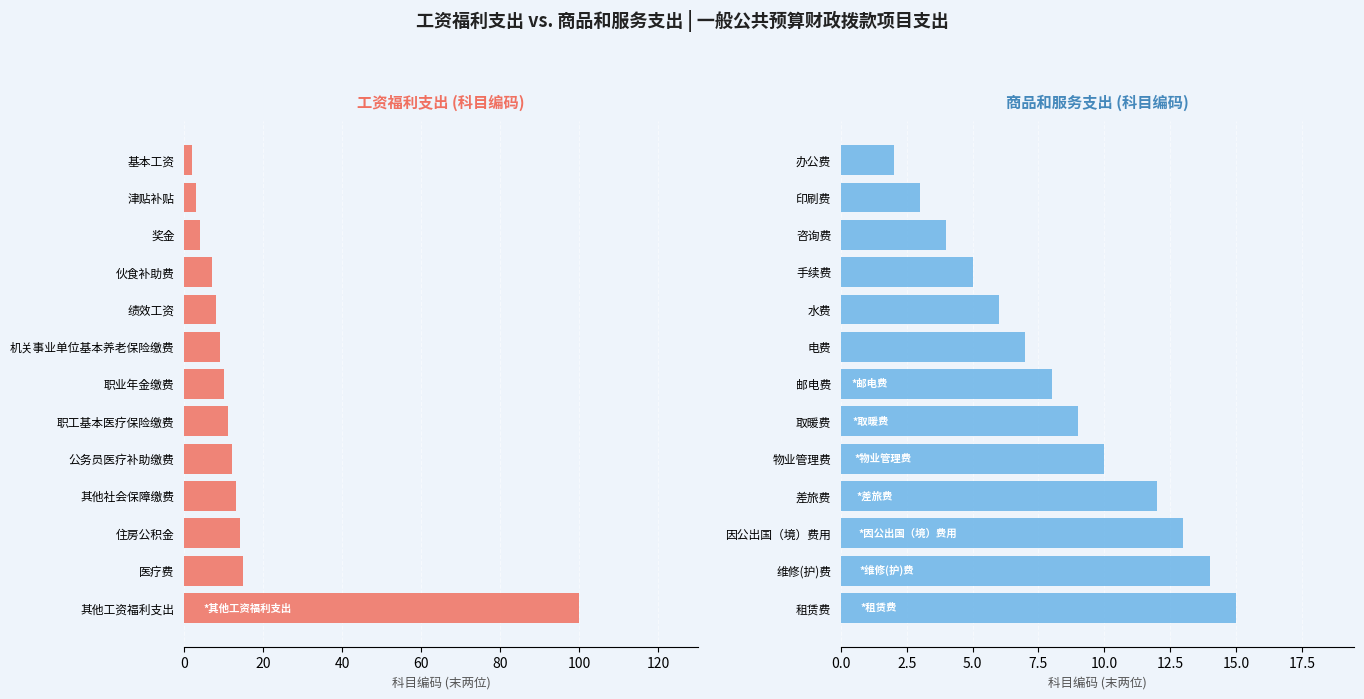

Which series changed the most between 20 and 40?

工资福利支出 (科目编码)